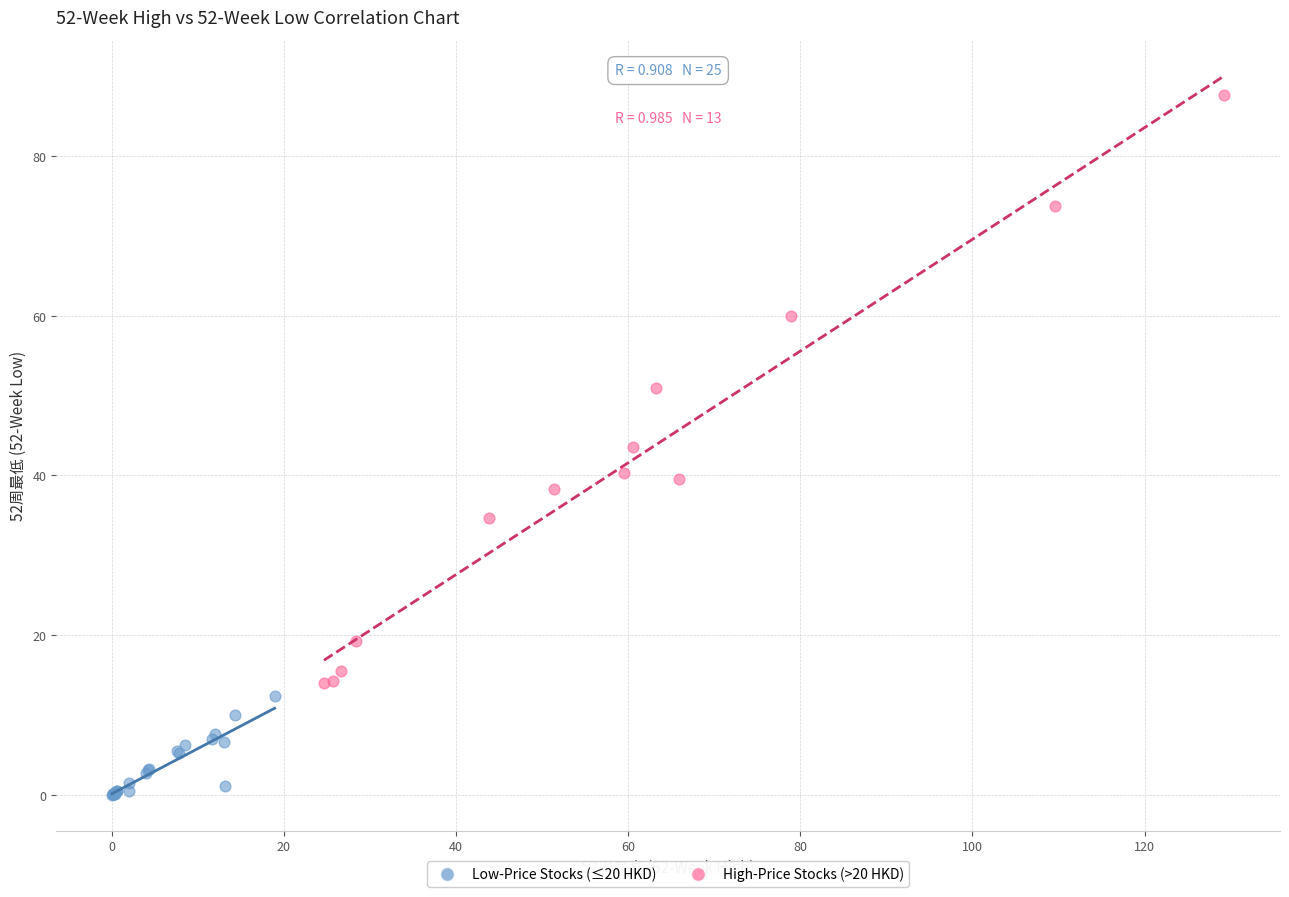

Which series reaches the minimum Y coordinate?

Low-Price Stocks (≤20 HKD)